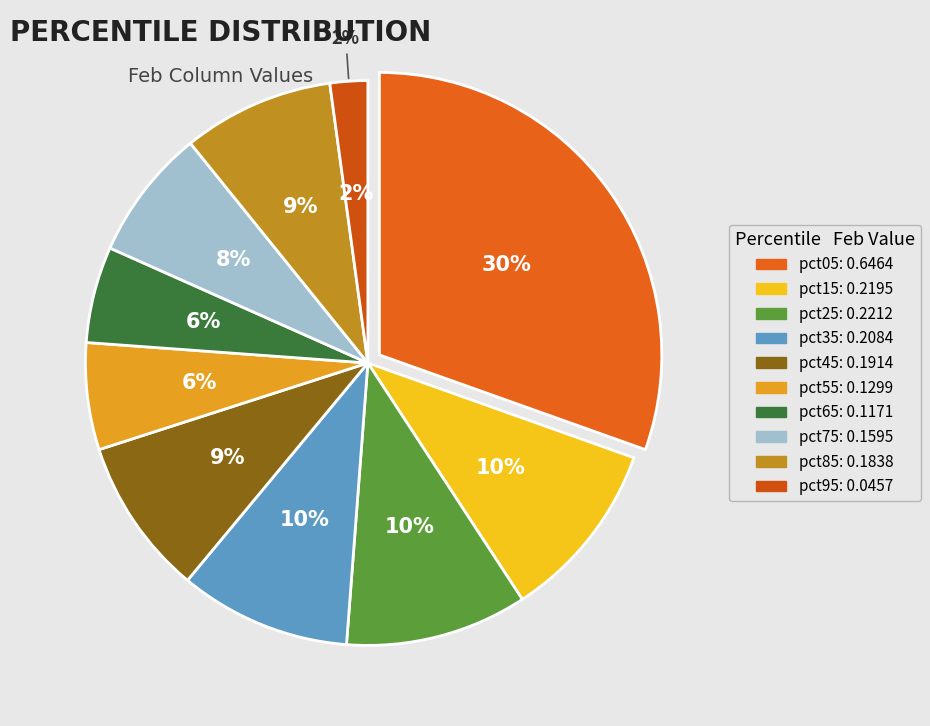

The pct45 slice represents 19% of the pie. True or false?

False